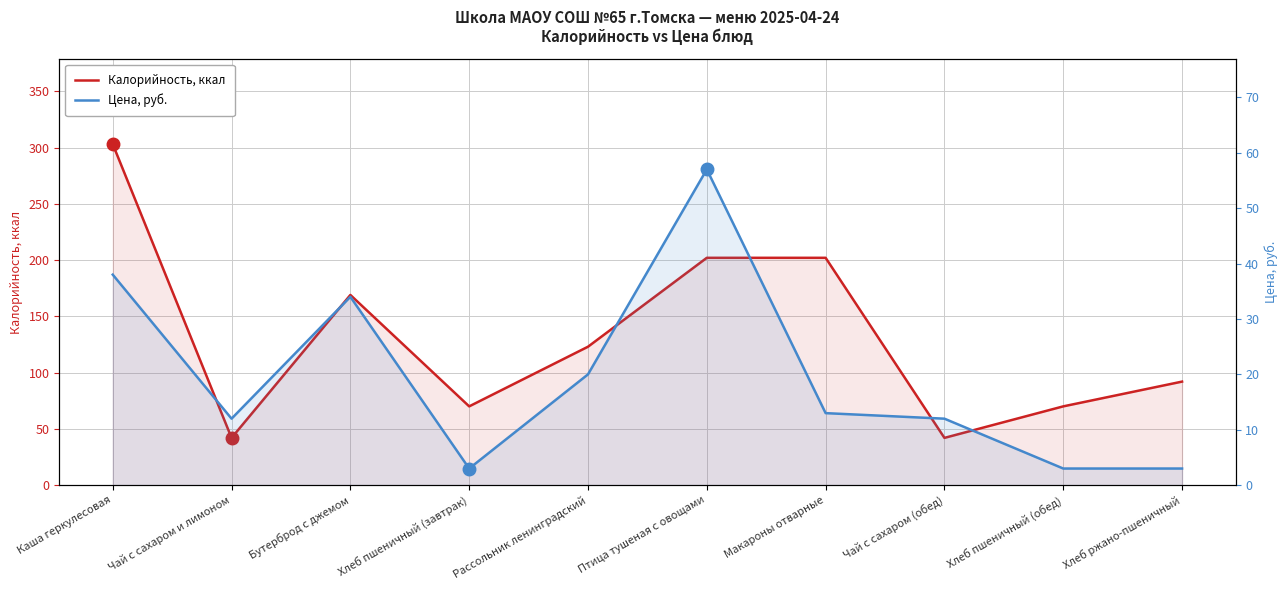

What is the sum of all Калорийность, ккал values?

1315